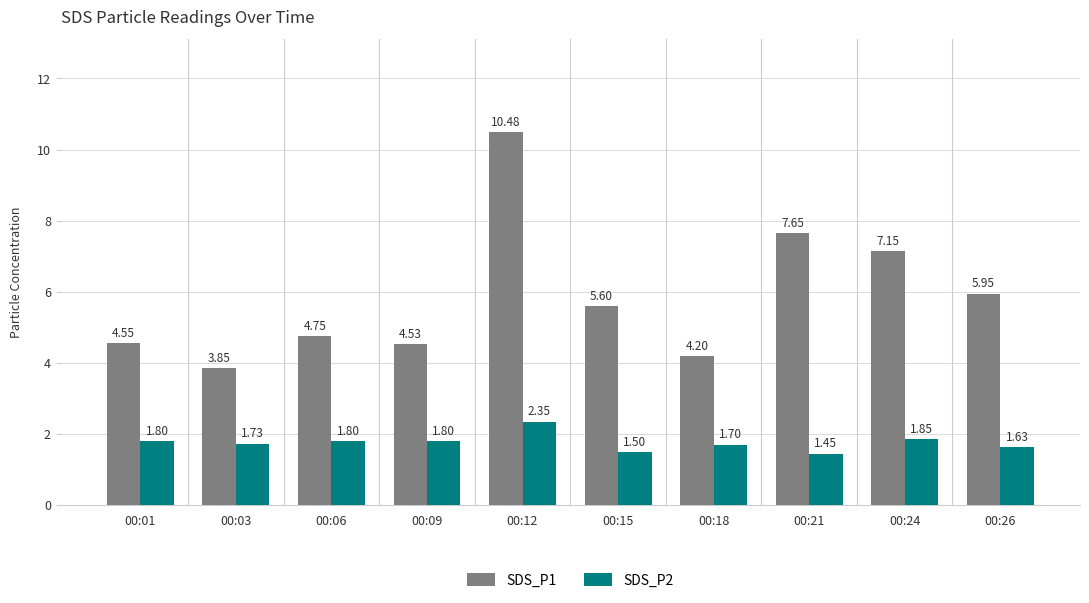

At how many categories does at least one series exceed 2?

10